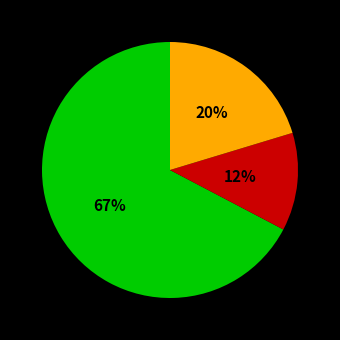

To the nearest percent, what is the average slice percentage?

33%